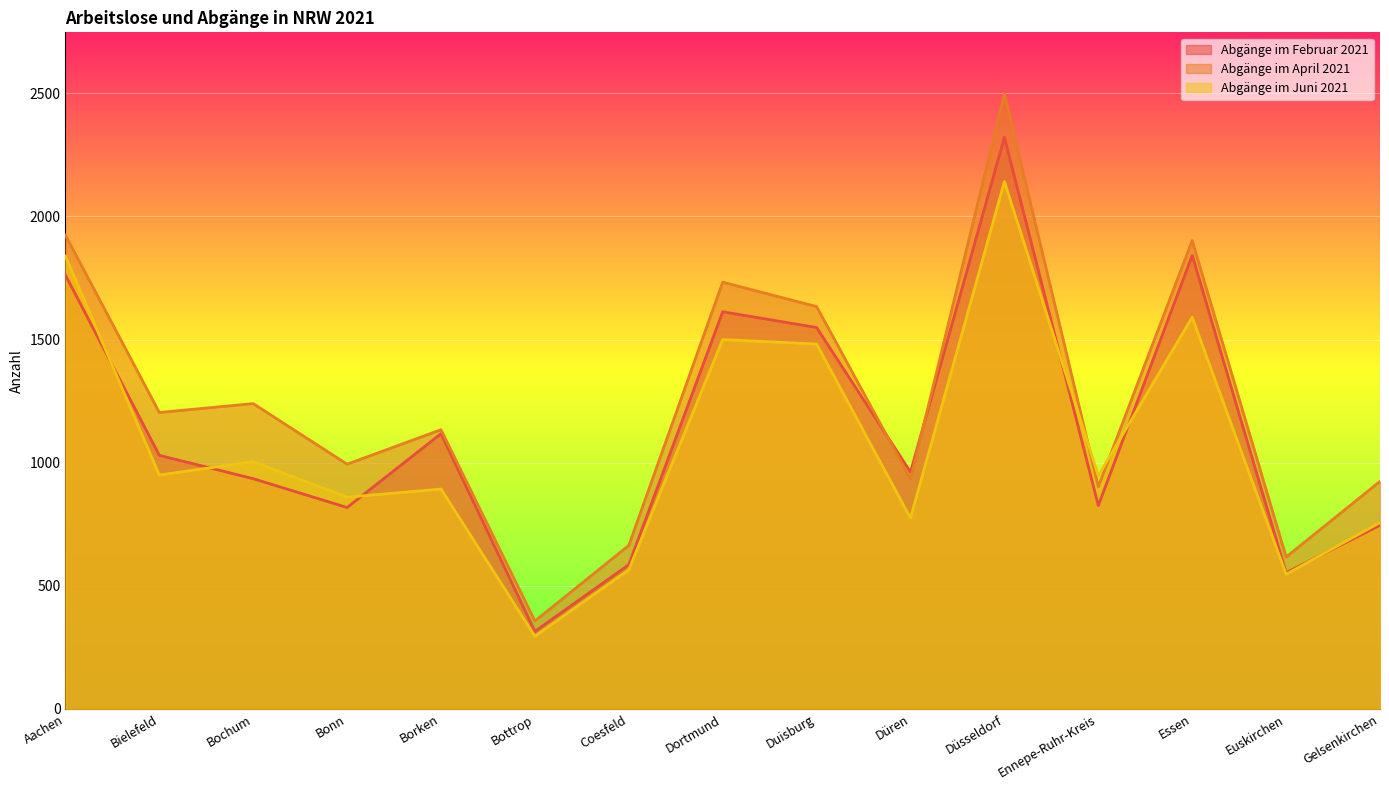

How many distinct data groups are displayed?

3